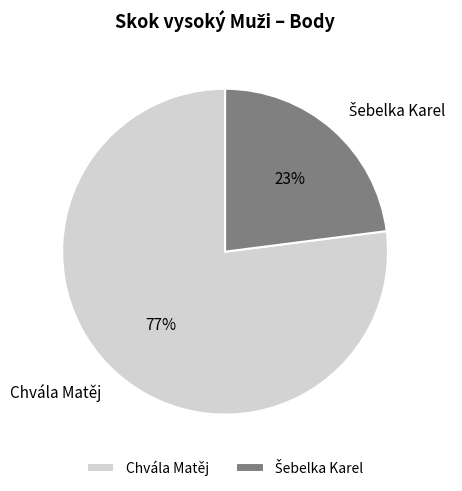

To the nearest percent, what percentage of the pie is Chvála Matěj?

77%